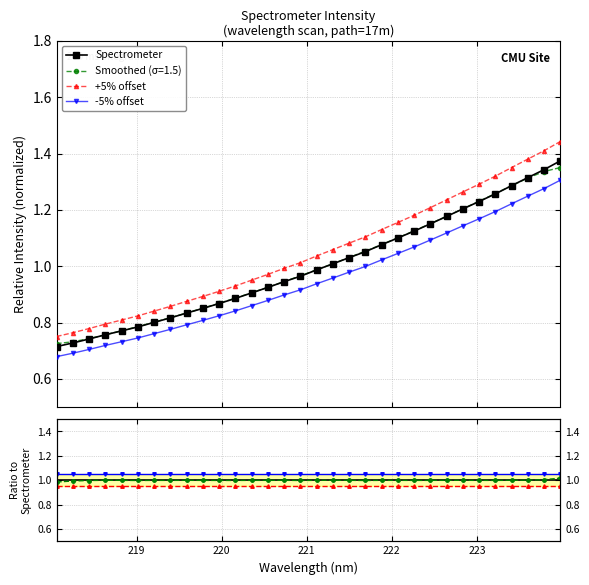

Does the chart have visible grid lines?

Yes